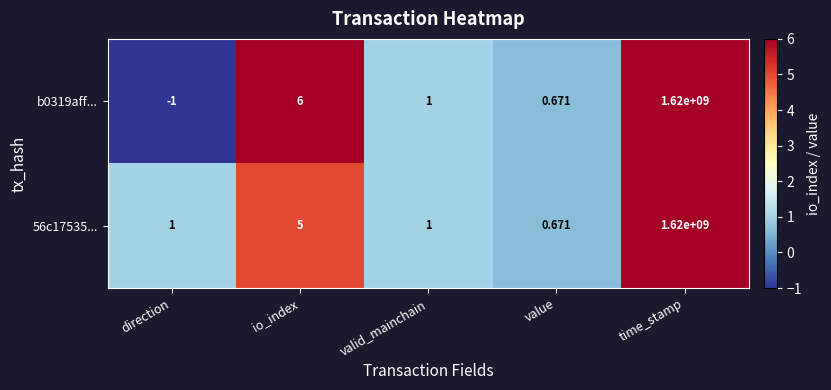

What is the total value across all series at time_stamp?

3240000000.0